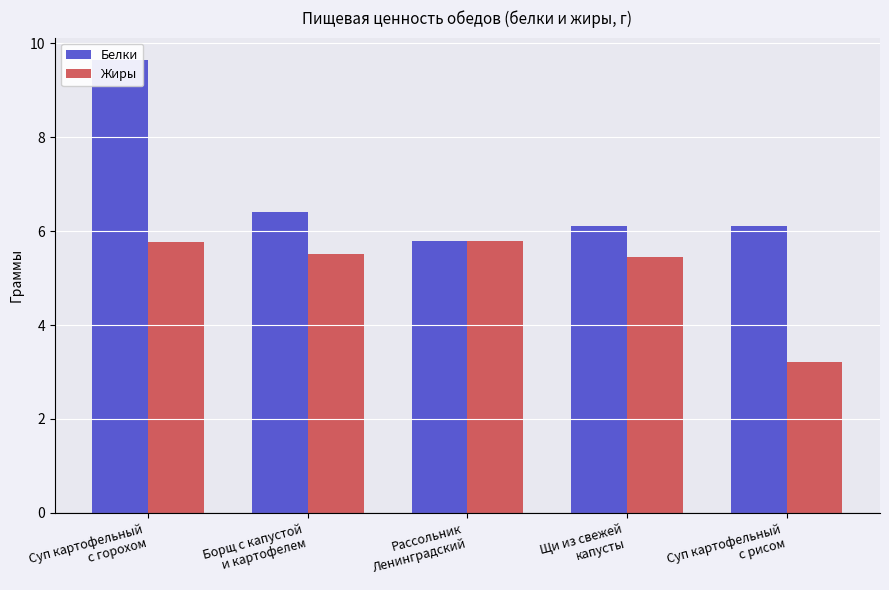

What position from the right is Суп картофельный
с горохом?

5